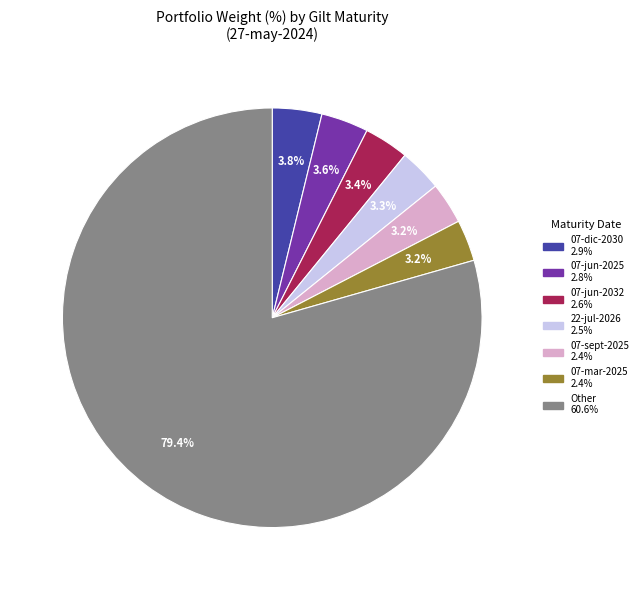

To the nearest percent, what is the difference between the largest and smallest slice percentages?

76%